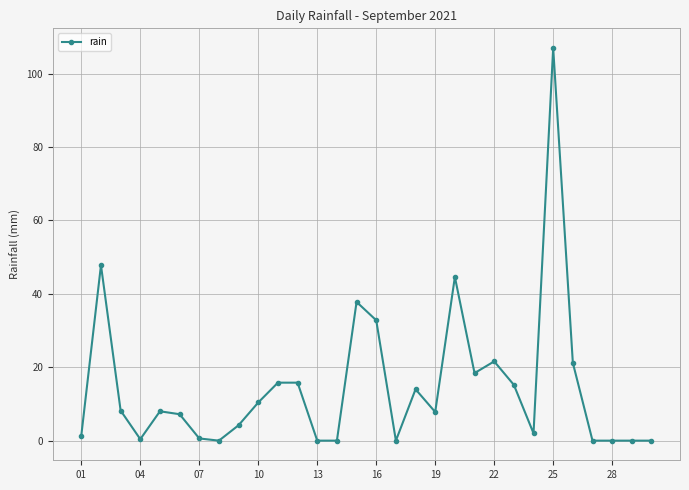

What is the value of the 22nd point from the left?

21.6